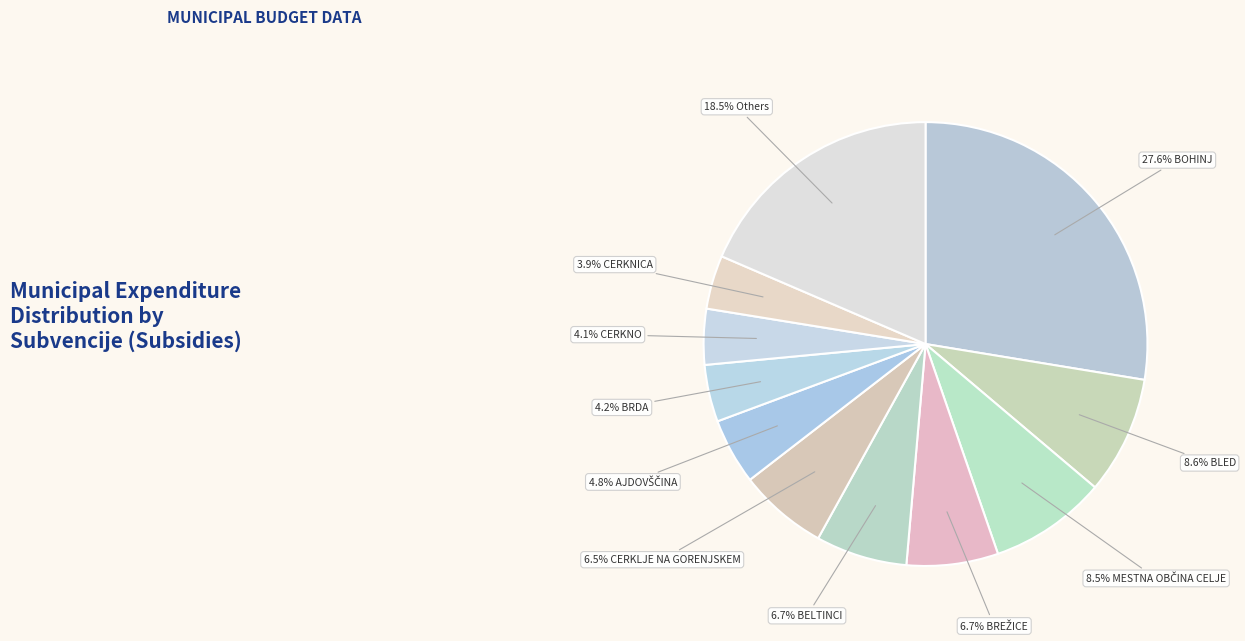

How many slices are in this pie chart?

11